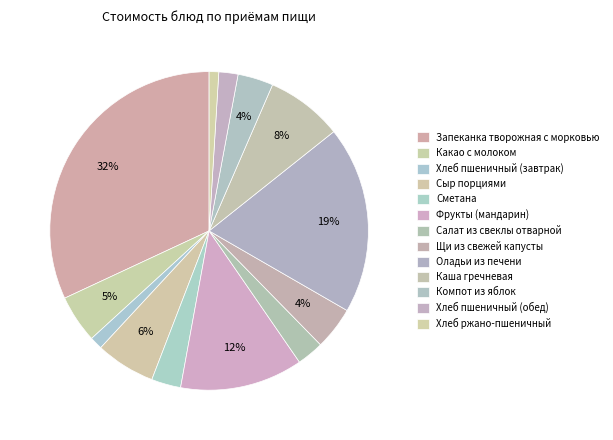

The Оладьи из печени slice represents 19% of the pie. True or false?

True